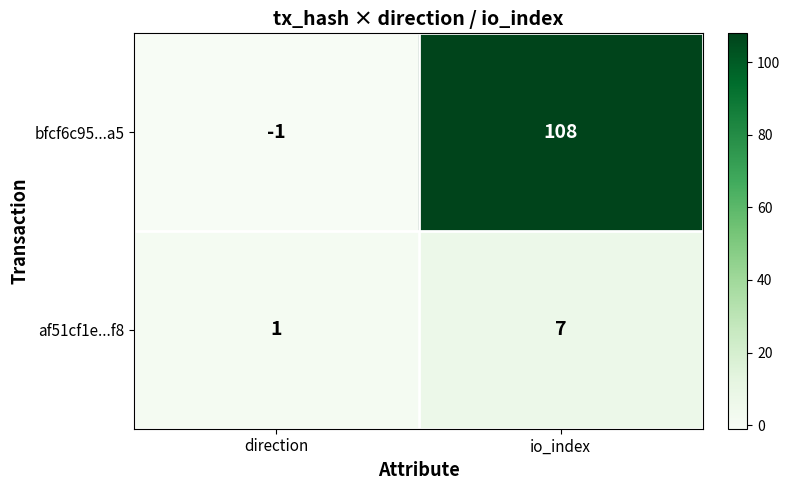

The value of bfcf6c95...a5 at io_index is 108. True or false?

True